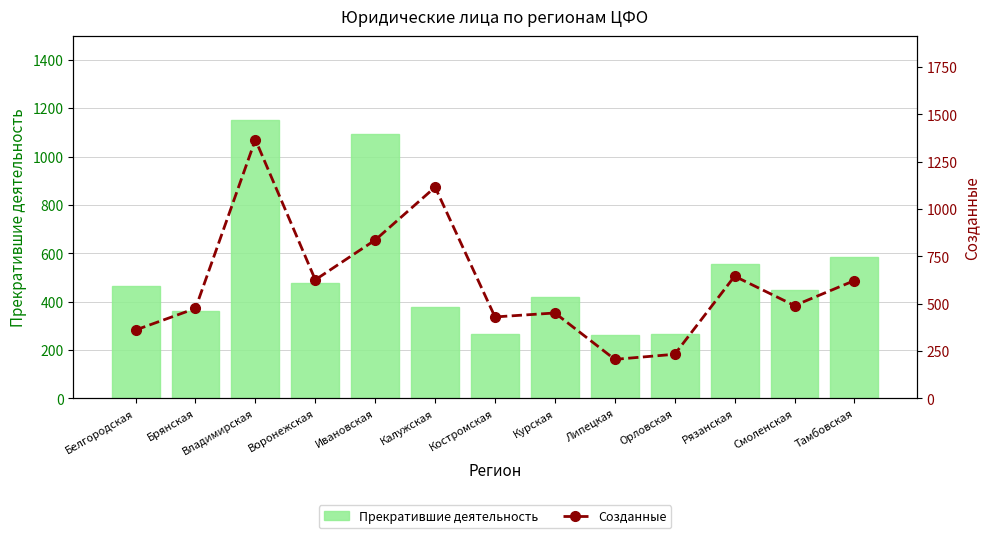

Between Курская and Смоленская, which is larger?

Смоленская